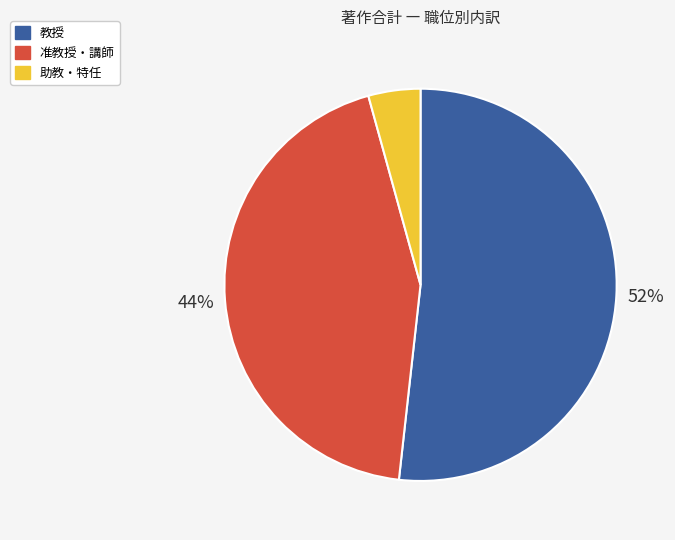

To the nearest percent, what is the difference between the 准教授・講師 and 助教・特任 slice percentages?

40%